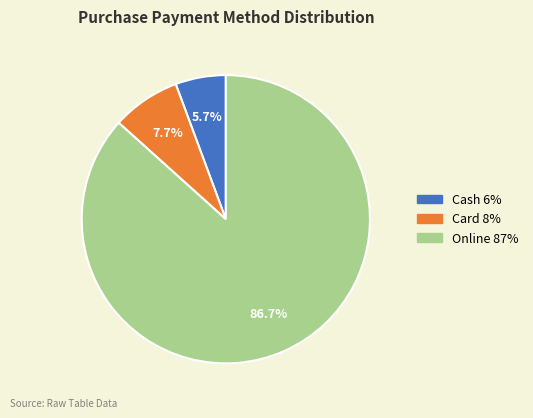

Which has a higher value, Cash or Online?

Online